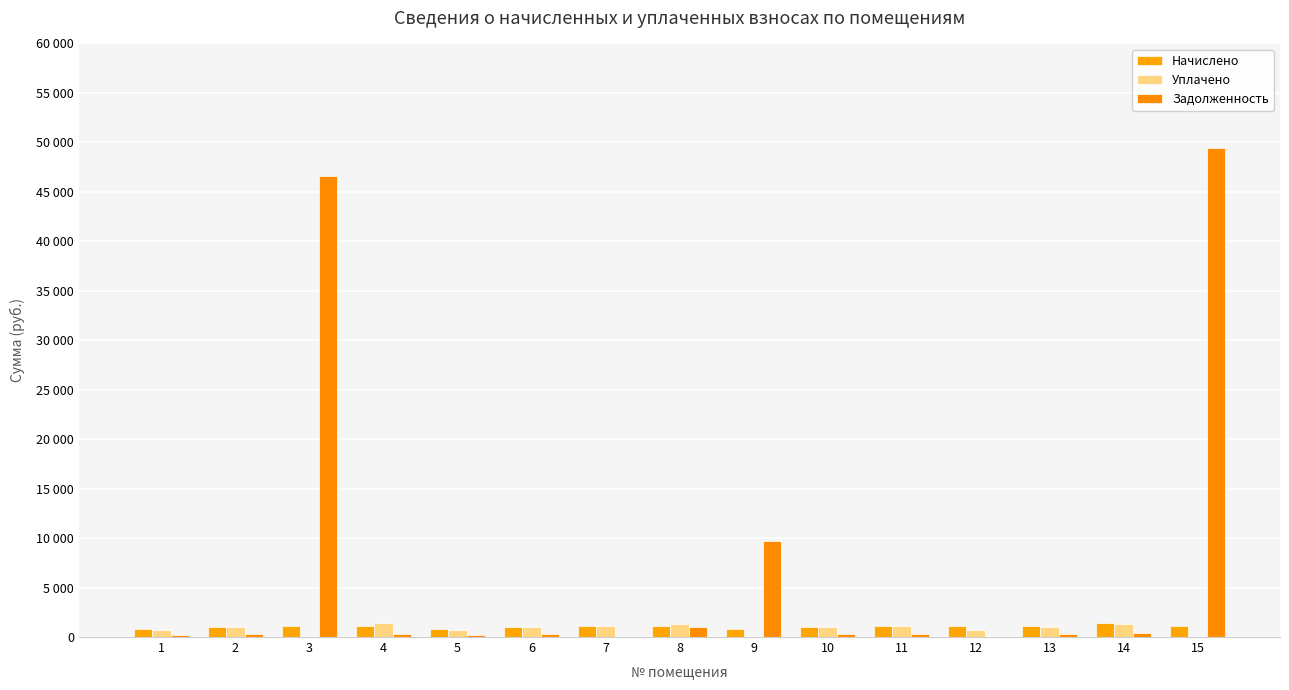

Reading left to right, extract all data points from this chart.

Начислено: 1=776.5	2=1047.9	3=1067.2	4=1074.8	5=769.3	6=1060.1	7=1105.3	8=1081.2	9=774.5	10=1051.8	11=1110.9	12=1080.0	13=1095.5	14=1374.2	15=1131.1
Уплачено: 1=752.1	2=1015.0	3=0.0	4=1399.4	5=745.2	6=1026.9	7=1105.3	8=1339.8	9=0.0	10=1018.8	11=1076.1	12=686.1	13=1061.1	14=1331.1	15=0.0
Задолженность: 1=234.4	2=316.4	3=46635.7	4=324.6	5=232.3	6=320.1	7=0.0	8=980.5	9=9729.0	10=317.6	11=335.4	12=26.1	13=330.8	14=415.0	15=49425.3